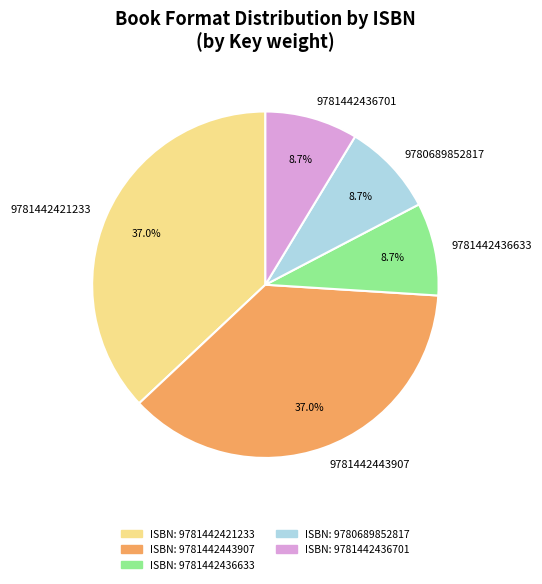

How many slices are in this pie chart?

5